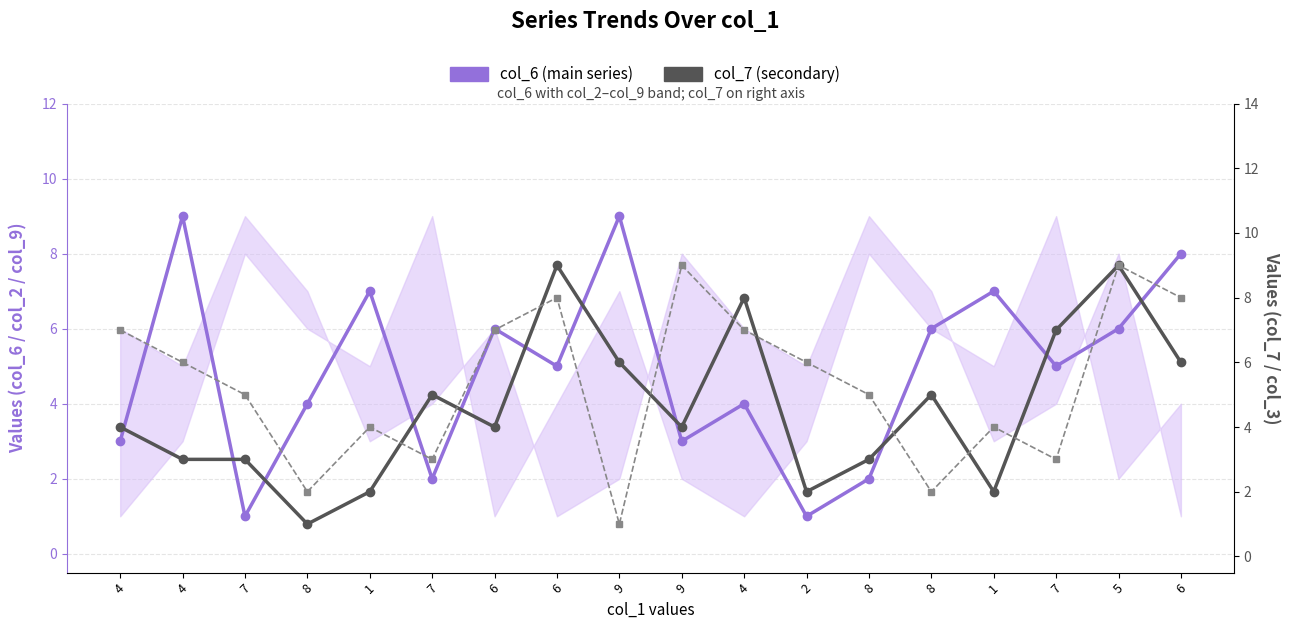

At 1, list the series in order from largest to smallest.

col_6 (main), col_3 (secondary), col_7 (secondary)